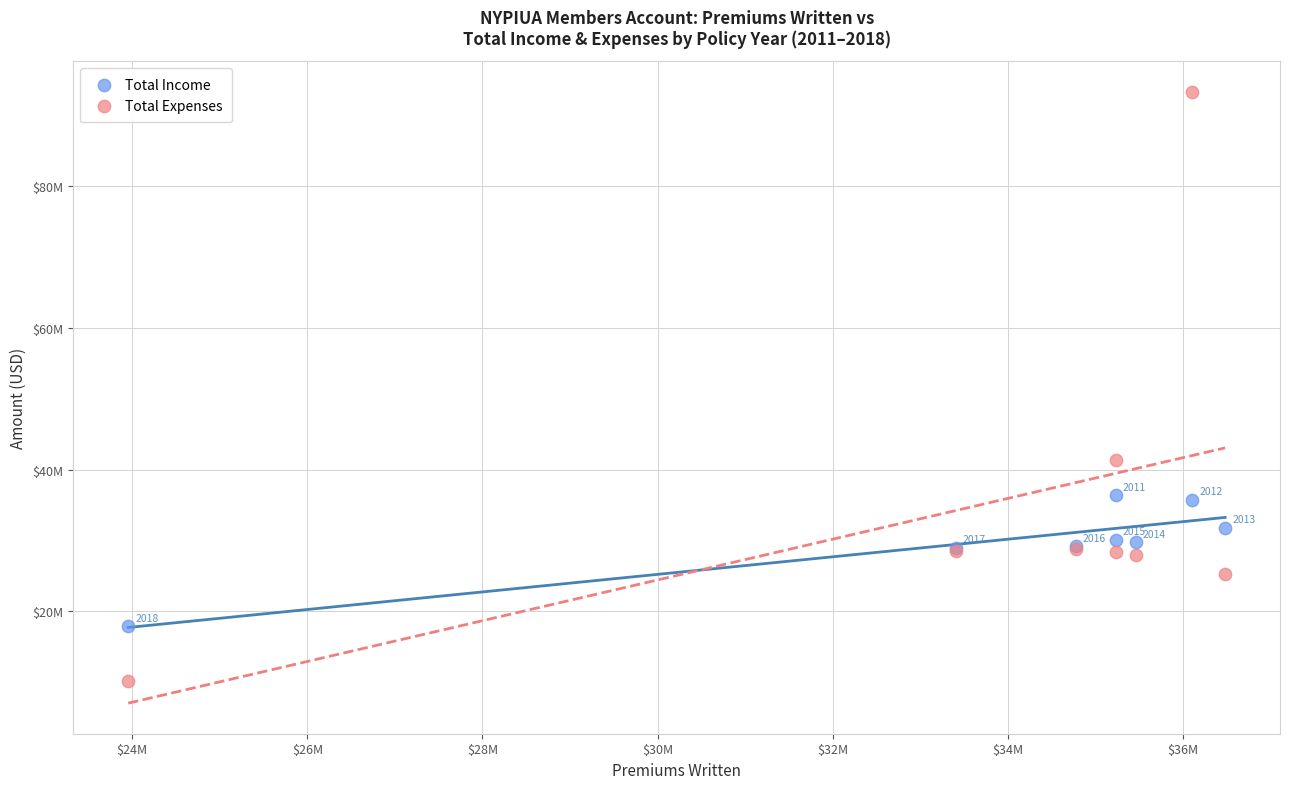

What are all the series names shown in the legend?

Total Income, Total Expenses